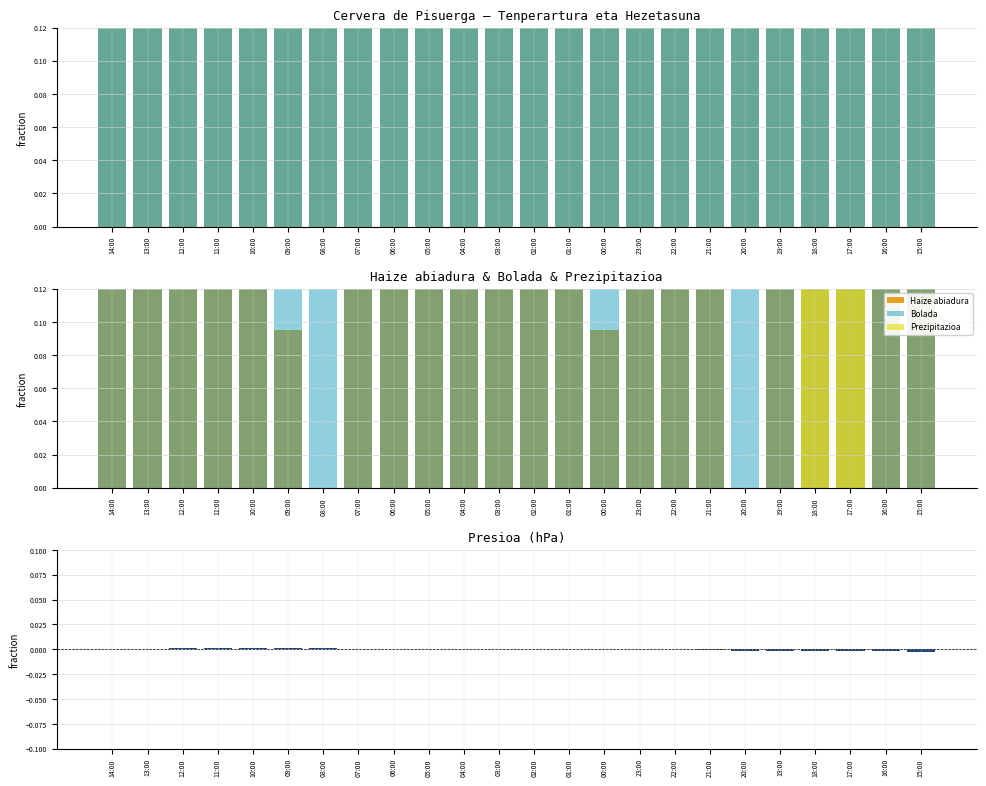

Reading left to right, what are all the values shown in this chart?

Tenperartura: 14:00=0.9	13:00=0.8	12:00=0.7	11:00=0.6	10:00=0.5	09:00=0.3	08:00=0.3	07:00=0.2	06:00=0.3	05:00=0.3	04:00=0.3	03:00=0.4	02:00=0.4	01:00=0.4	00:00=0.4	23:00=0.5	22:00=0.5	21:00=0.6	20:00=0.7	19:00=0.7	18:00=0.7	17:00=0.5	16:00=0.9	15:00=1.0
Hezetasuna: 14:00=0.6	13:00=0.6	12:00=0.7	11:00=0.8	10:00=1.0	09:00=1.0	08:00=1.0	07:00=1.0	06:00=1.0	05:00=1.0	04:00=1.0	03:00=1.0	02:00=1.0	01:00=1.0	00:00=1.0	23:00=1.0	22:00=0.9	21:00=0.9	20:00=0.9	19:00=0.9	18:00=0.9	17:00=0.9	16:00=0.6	15:00=0.6
Haize abiadura: 14:00=0.4	13:00=0.2	12:00=0.3	11:00=0.4	10:00=0.2	09:00=0.1	08:00=0.0	07:00=0.1	06:00=0.1	05:00=0.1	04:00=0.2	03:00=0.2	02:00=0.1	01:00=0.1	00:00=0.1	23:00=0.1	22:00=0.3	21:00=0.3	20:00=0.0	19:00=0.1	18:00=0.3	17:00=0.3	16:00=0.6	15:00=1.0
Bolada: 14:00=0.6	13:00=0.4	12:00=0.3	11:00=0.3	10:00=0.2	09:00=0.2	08:00=0.2	07:00=0.1	06:00=0.1	05:00=0.1	04:00=0.2	03:00=0.2	02:00=0.1	01:00=0.2	00:00=0.1	23:00=0.2	22:00=0.4	21:00=0.4	20:00=0.2	19:00=0.4	18:00=0.4	17:00=0.7	16:00=1.0	15:00=0.9
Prezipitazioa: 14:00=0.0	13:00=0.0	12:00=0.0	11:00=0.0	10:00=0.0	09:00=0.0	08:00=0.0	07:00=0.0	06:00=0.0	05:00=0.0	04:00=0.0	03:00=0.0	02:00=0.0	01:00=0.0	00:00=0.0	23:00=0.0	22:00=0.0	21:00=0.0	20:00=0.0	19:00=0.0	18:00=0.5	17:00=1.0	16:00=0.0	15:00=0.0
Presioa: 14:00=0.0	13:00=0.0	12:00=0.0	11:00=0.0	10:00=0.0	09:00=0.0	08:00=0.0	07:00=0.0	06:00=0.0	05:00=0.0	04:00=0.0	03:00=0.0	02:00=0.0	01:00=0.0	00:00=0.0	23:00=0.0	22:00=-0.0	21:00=-0.0	20:00=-0.0	19:00=-0.0	18:00=-0.0	17:00=-0.0	16:00=-0.0	15:00=-0.0